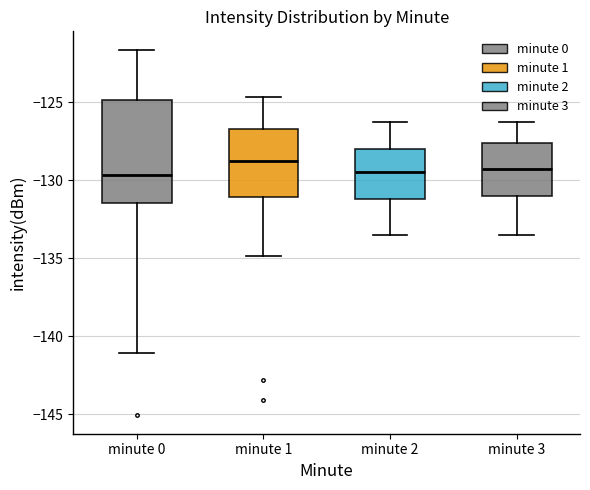

Reading left to right, read every box against the y-axis: the position of its median line, the range the box covers, and the ends of its whiskers. The values are not printed on the chart, so give them approximately, as read against the axis.

minute 0: median -129.5, box -131.5 to -125.0, whiskers -141.0 to -121.5
minute 1: median -129.0, box -131.0 to -126.5, whiskers -135.0 to -124.5
minute 2: median -129.5, box -131.0 to -128.0, whiskers -133.5 to -126.5
minute 3: median -129.0, box -131.0 to -127.5, whiskers -133.5 to -126.5